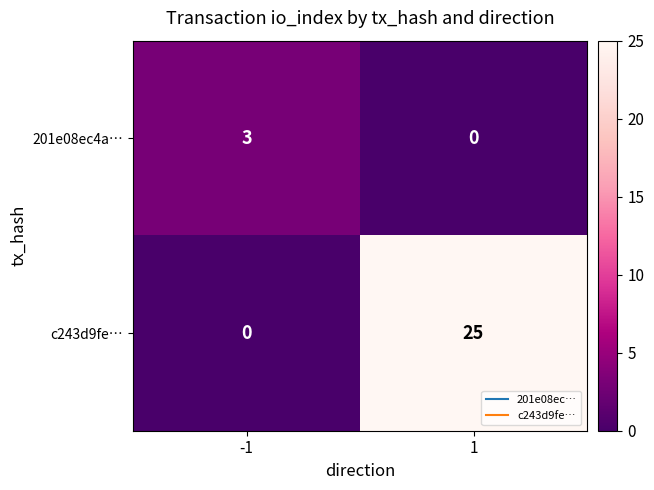

How many categories are shown in the chart?

2